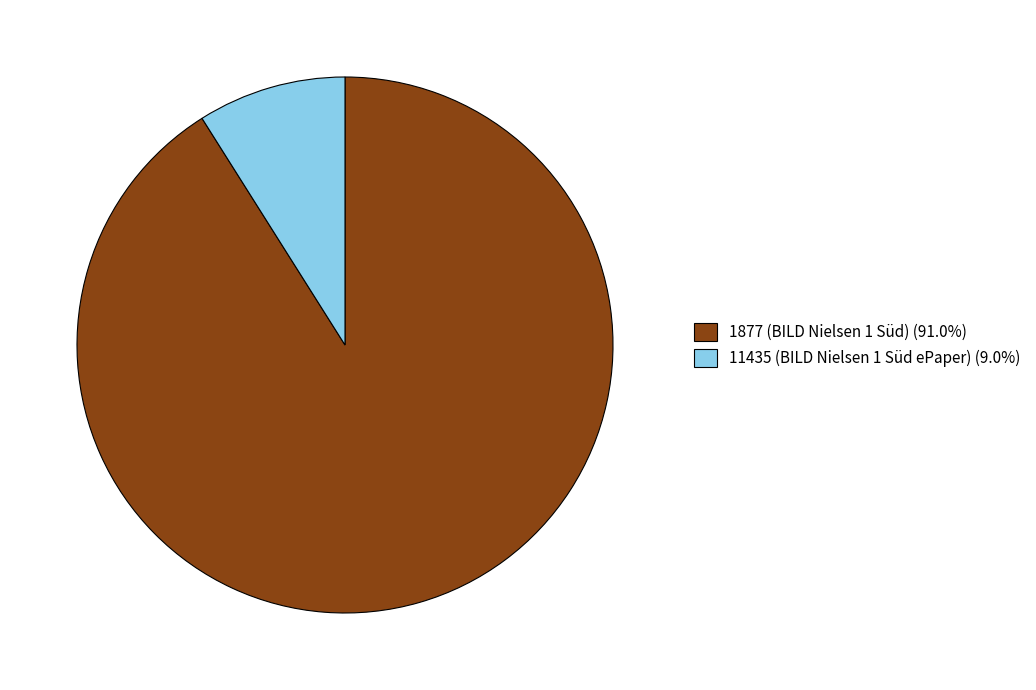

Is it true that 11435 (BILD Nielsen 1 Süd ePaper) is 1% of the pie?

False